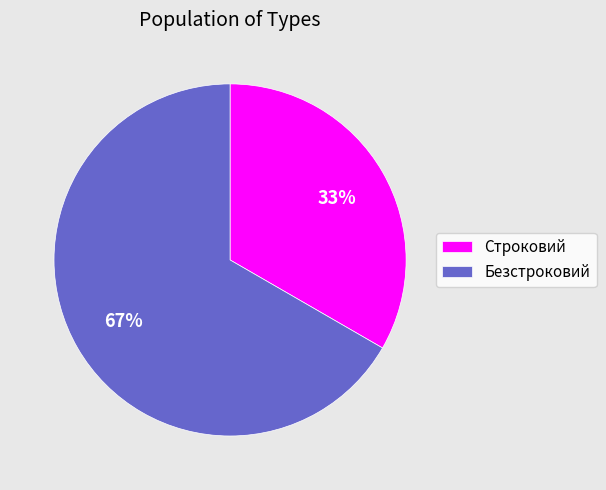

How many slices are in this pie chart?

2